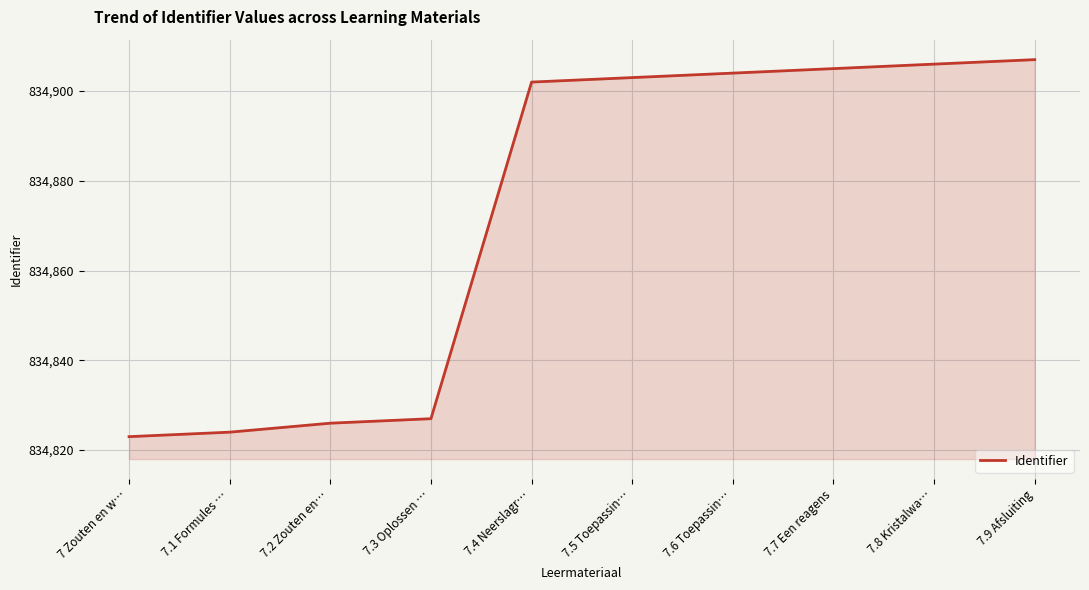

Rank the categories by value from lowest to highest.

7 Zouten en w…, 7.1 Formules …, 7.2 Zouten en…, 7.3 Oplossen …, 7.4 Neerslagr…, 7.5 Toepassin…, 7.6 Toepassin…, 7.7 Een reagens, 7.8 Kristalwa…, 7.9 Afsluiting